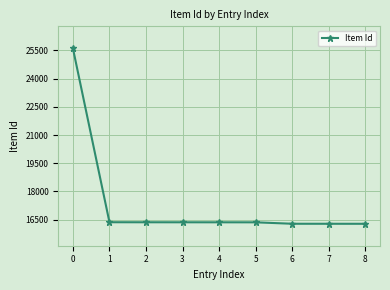

How many lines are shown in the chart?

1